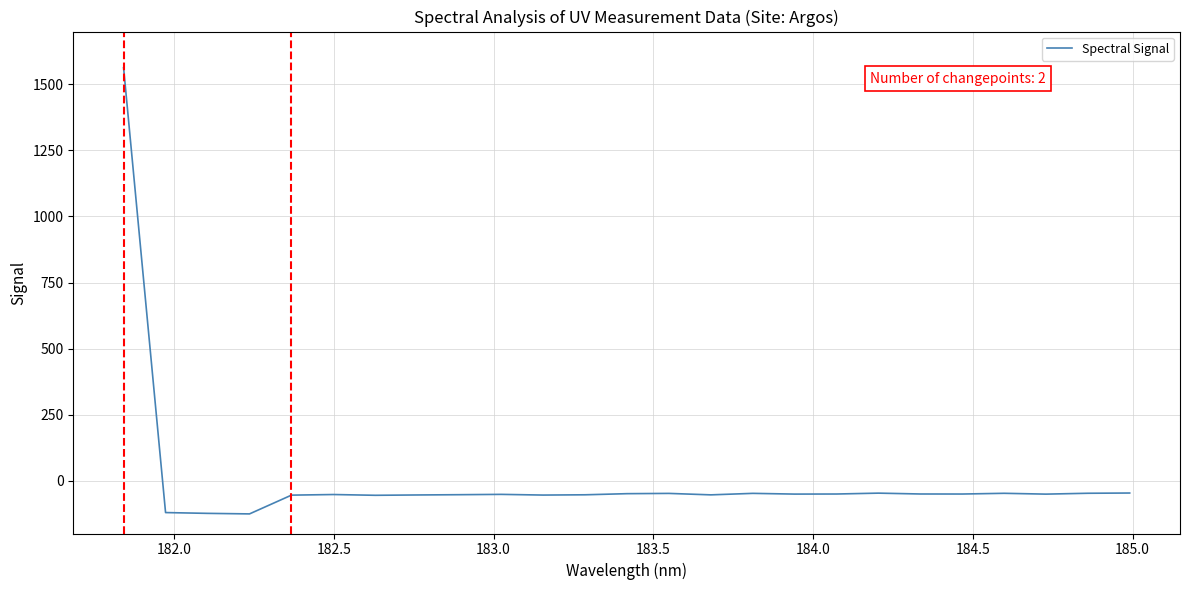

What is the maximum value shown in the chart?

1562.9